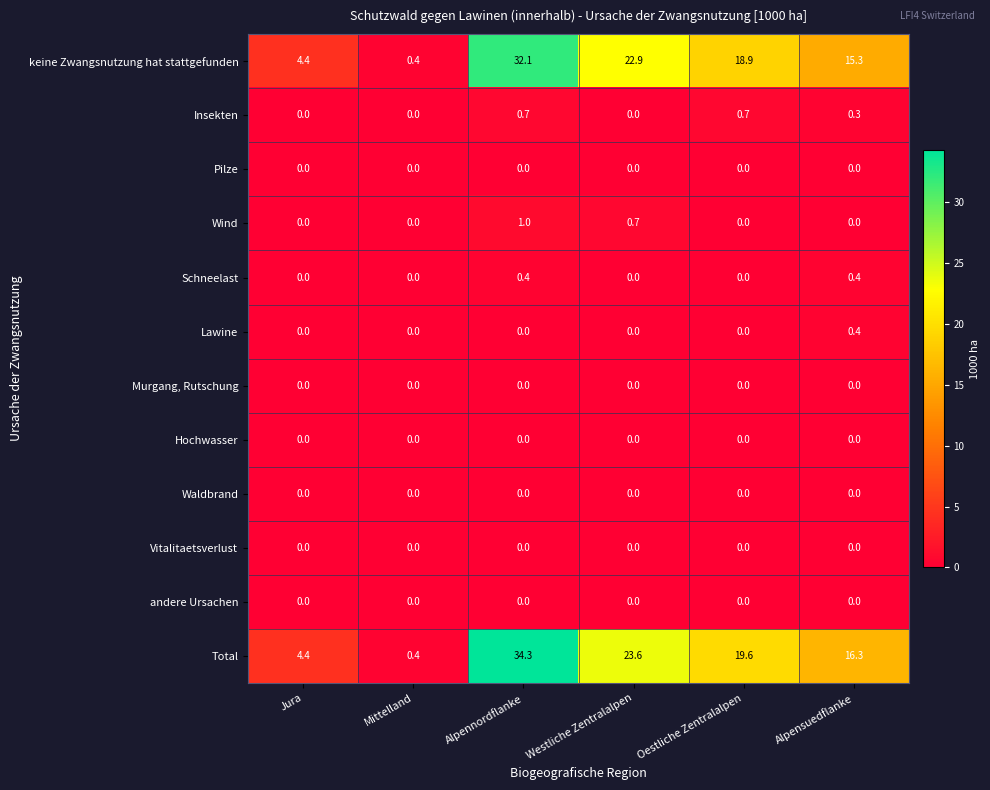

Which series has the largest range (max minus min)?

Total